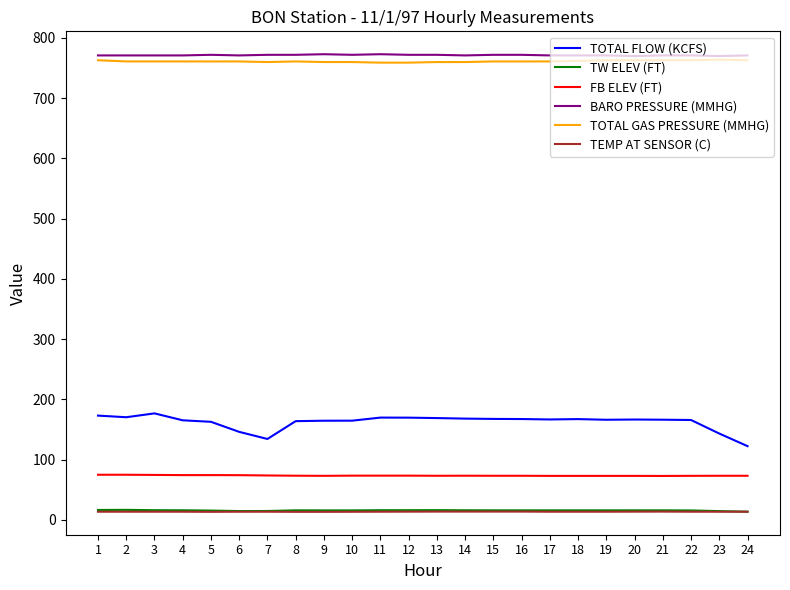

Is this an area chart (filled region under the line)?

No